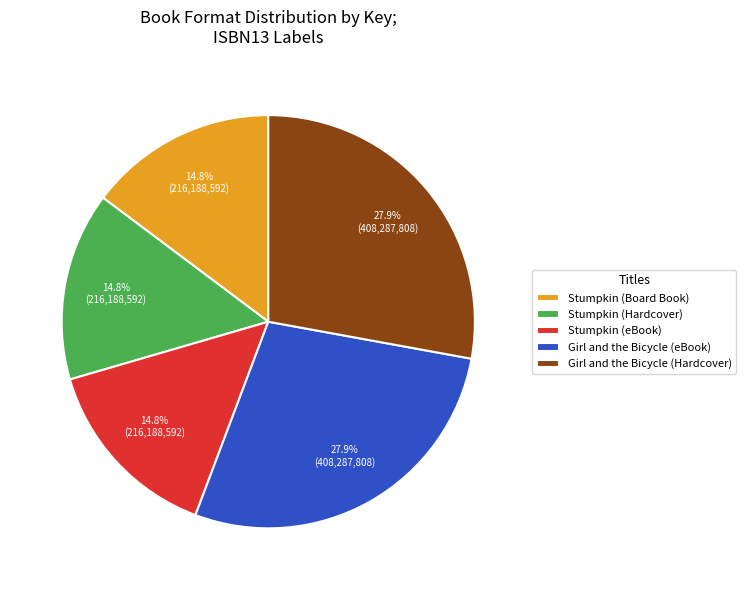

What is the total percentage of Stumpkin (eBook) and Stumpkin (Board Book)?

29.5%